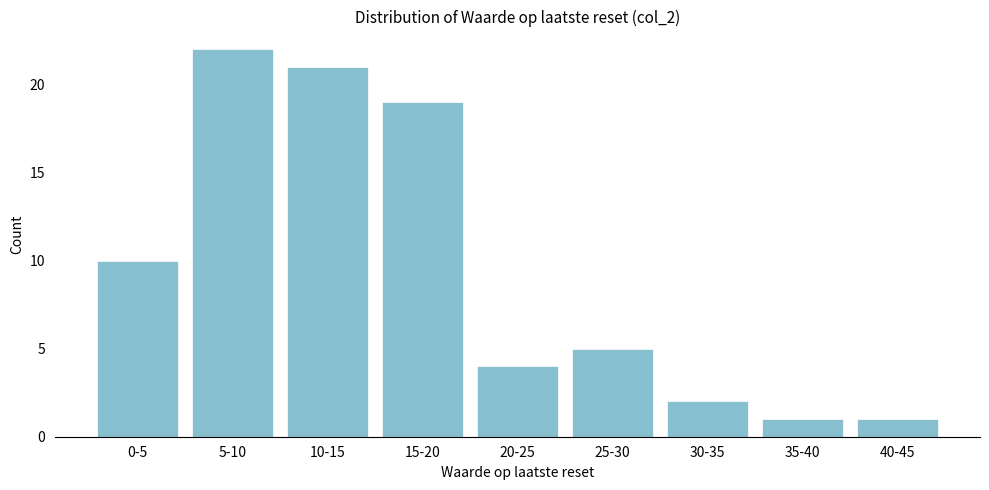

Reading left to right, extract all data points from this chart.

0-5=10	5-10=22	10-15=21	15-20=19	20-25=4	25-30=5	30-35=2	35-40=1	40-45=1